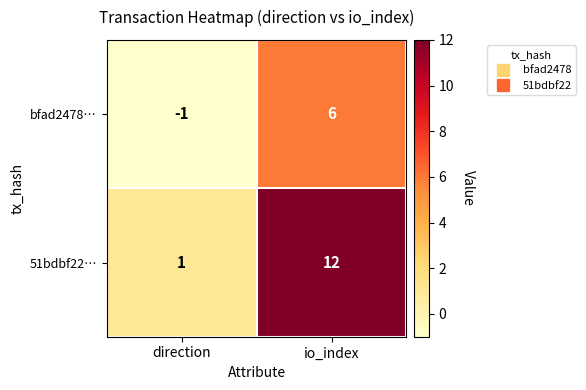

List the series in order of their peak value, lowest first.

bfad2478…, 51bdbf22…